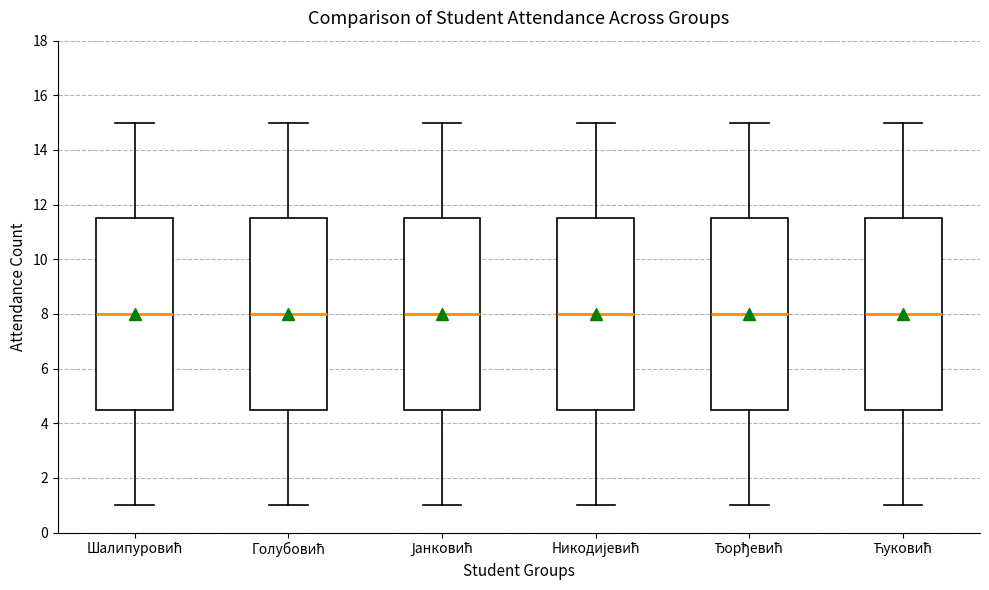

Reading left to right, read every box against the y-axis: the position of its median line, the range the box covers, and the ends of its whiskers. The values are not printed on the chart, so give them approximately, as read against the axis.

Шалипуровић: median 8.0, box 4.6 to 11.6, whiskers 1.0 to 15.0
Голубовић: median 8.0, box 4.6 to 11.6, whiskers 1.0 to 15.0
Јанковић: median 8.0, box 4.6 to 11.6, whiskers 1.0 to 15.0
Никодијевић: median 8.0, box 4.6 to 11.6, whiskers 1.0 to 15.0
Ђорђевић: median 8.0, box 4.6 to 11.6, whiskers 1.0 to 15.0
Ћуковић: median 8.0, box 4.6 to 11.6, whiskers 1.0 to 15.0